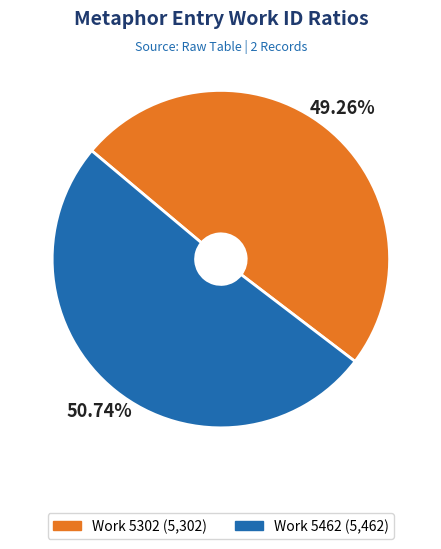

Which has a higher value, Work 5462 or Work 5302?

Work 5462